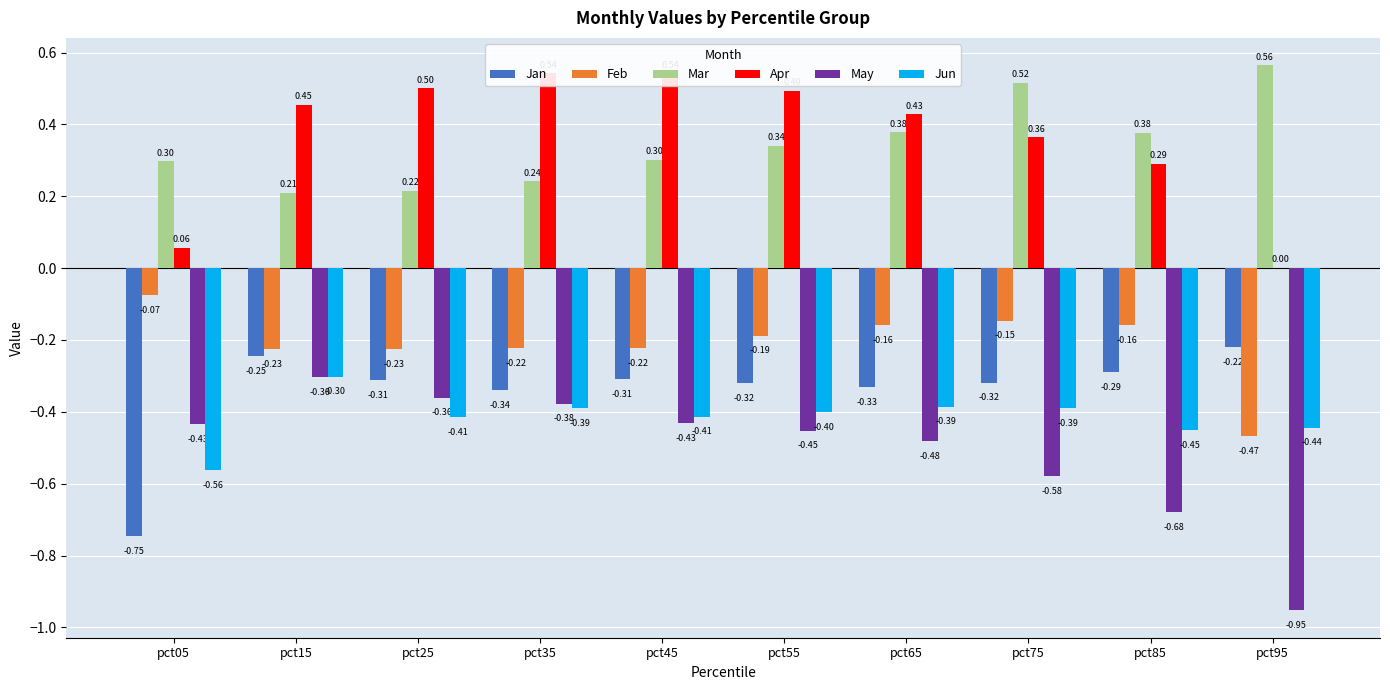

What are all the series names shown in the legend?

Jan, Feb, Mar, Apr, May, Jun